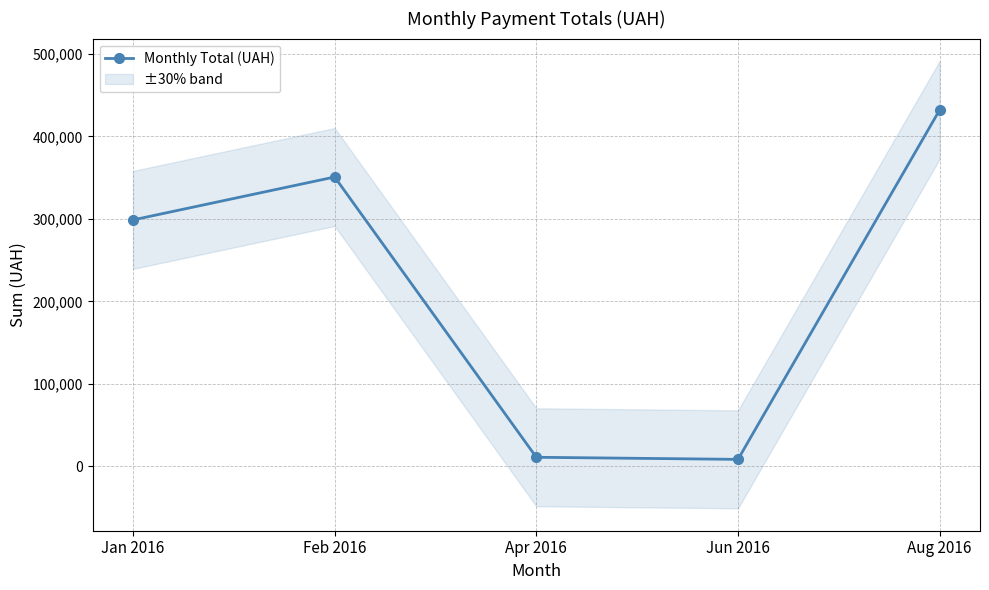

Approximately how many times larger is the value at Jan 2016 compared to Feb 2016?

0.9